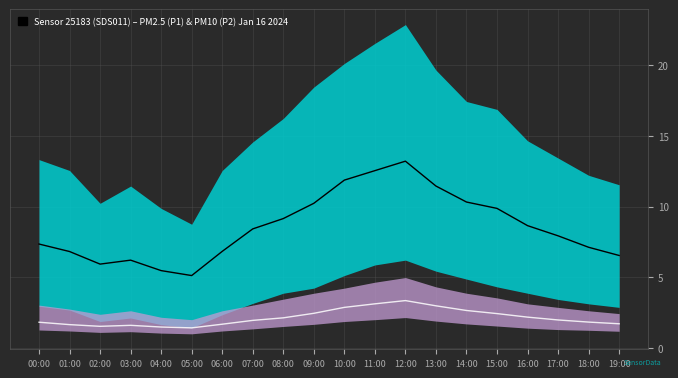

At how many categories does at least one series exceed 10?

6